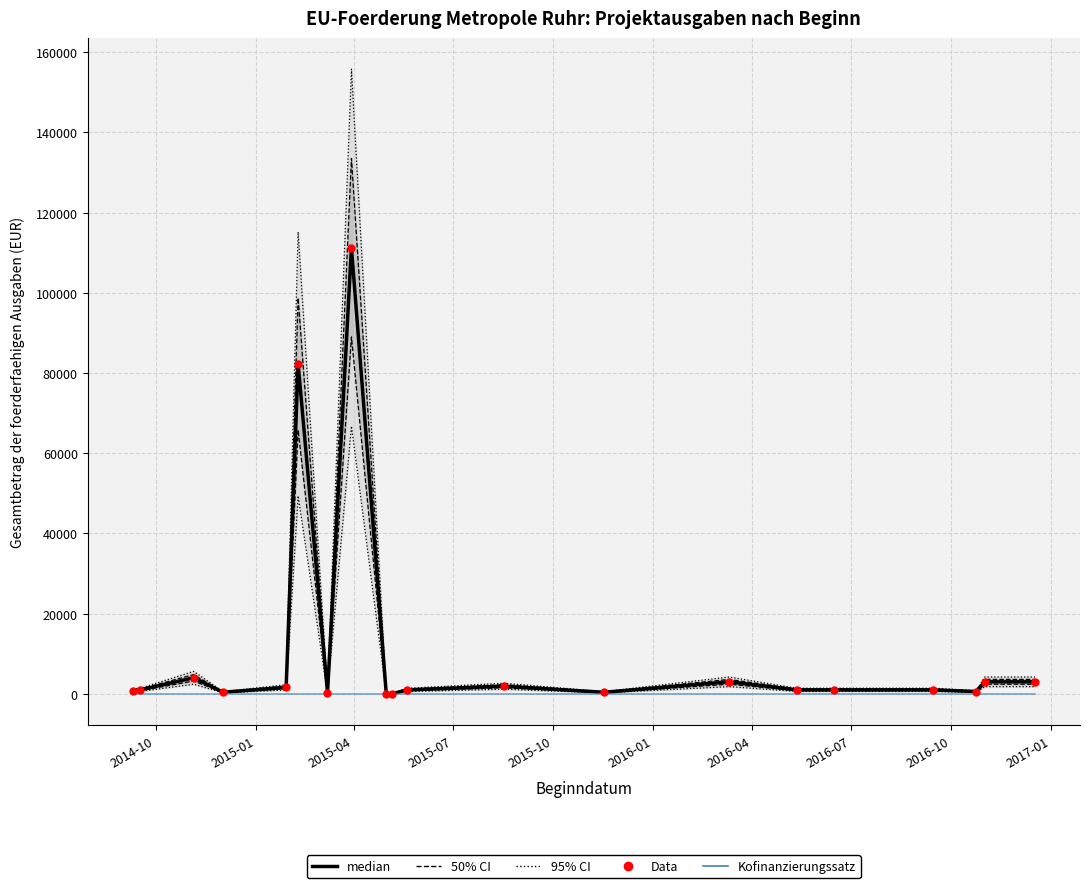

What are all the series names shown in the legend?

95% CI, 50% CI, median, Kofinanzierungssatz, Data